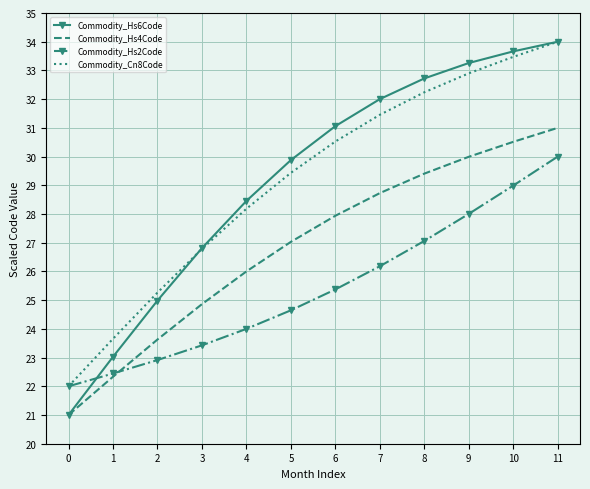

Reading right to left, extract all data points from this chart.

Commodity_Hs6Code: 34.0	33.7	33.3	32.7	32.0	31.1	29.9	28.5	26.8	25.0	23.0	21.0
Commodity_Hs4Code: 31.0	30.5	30.0	29.4	28.7	27.9	27.0	26.0	24.9	23.6	22.3	21.0
Commodity_Hs2Code: 30.0	29.0	28.0	27.1	26.2	25.4	24.6	24.0	23.4	22.9	22.4	22.0
Commodity_Cn8Code: 34.0	33.5	32.9	32.2	31.5	30.5	29.4	28.2	26.8	25.3	23.7	22.0